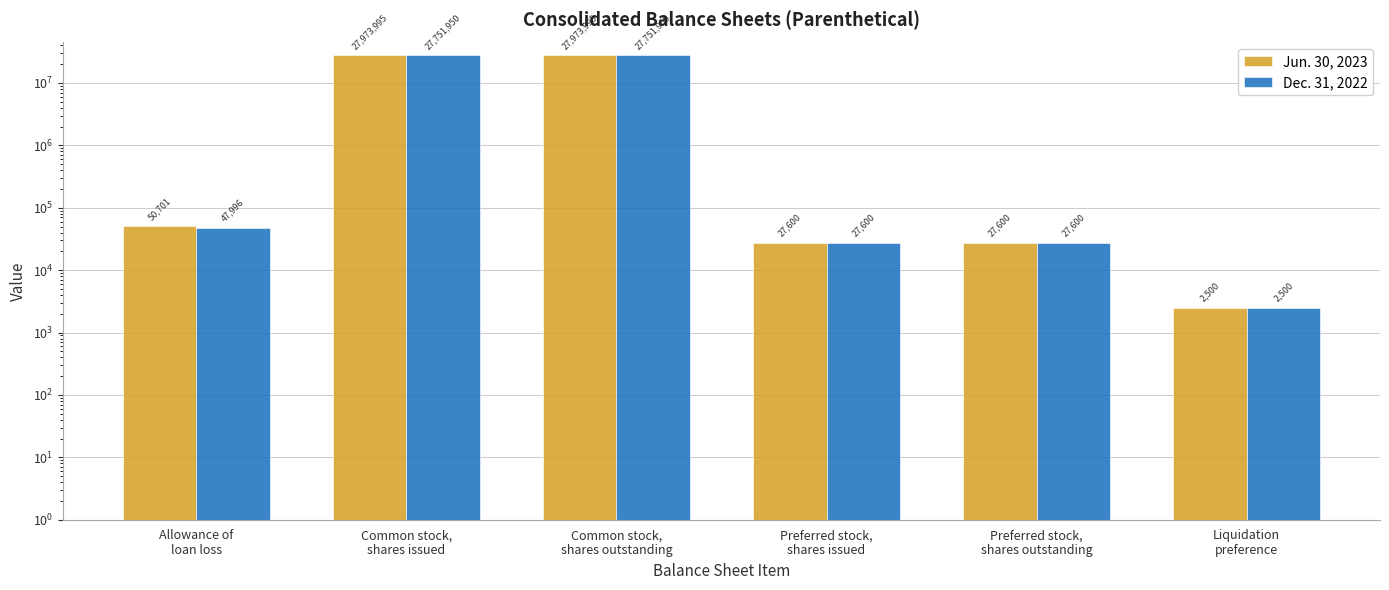

Reading left to right, extract all data points from this chart.

Jun. 30, 2023: Allowance of
loan loss=50701	Common stock,
shares issued=27973995	Common stock,
shares outstanding=27973995	Preferred stock,
shares issued=27600	Preferred stock,
shares outstanding=27600	Liquidation
preference=2500
Dec. 31, 2022: Allowance of
loan loss=47996	Common stock,
shares issued=27751950	Common stock,
shares outstanding=27751950	Preferred stock,
shares issued=27600	Preferred stock,
shares outstanding=27600	Liquidation
preference=2500